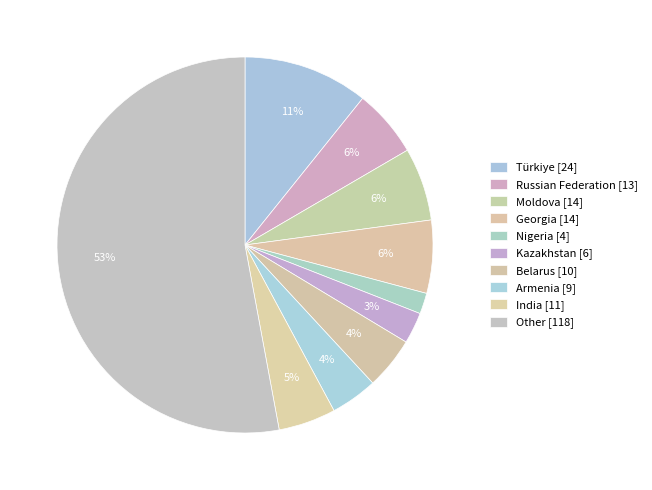

Which slice represents more than half of the pie?

Other